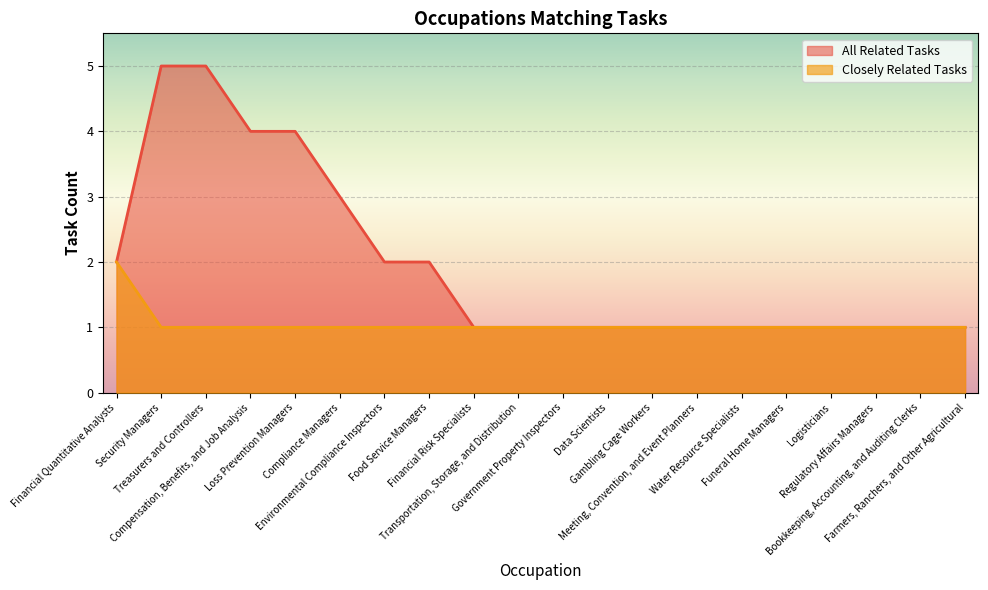

True or false: All Related Tasks and Closely Related Tasks cross at least once.

False